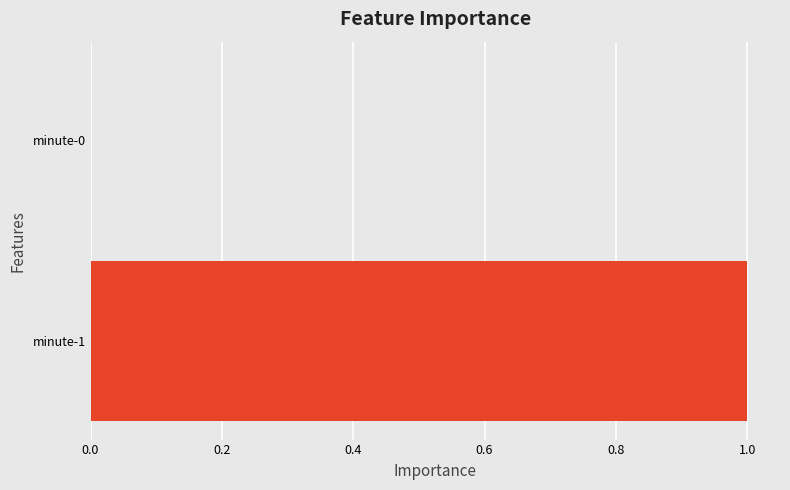

Reading bottom to top, what are all the values shown in this chart?

minute-1=1	minute-0=0